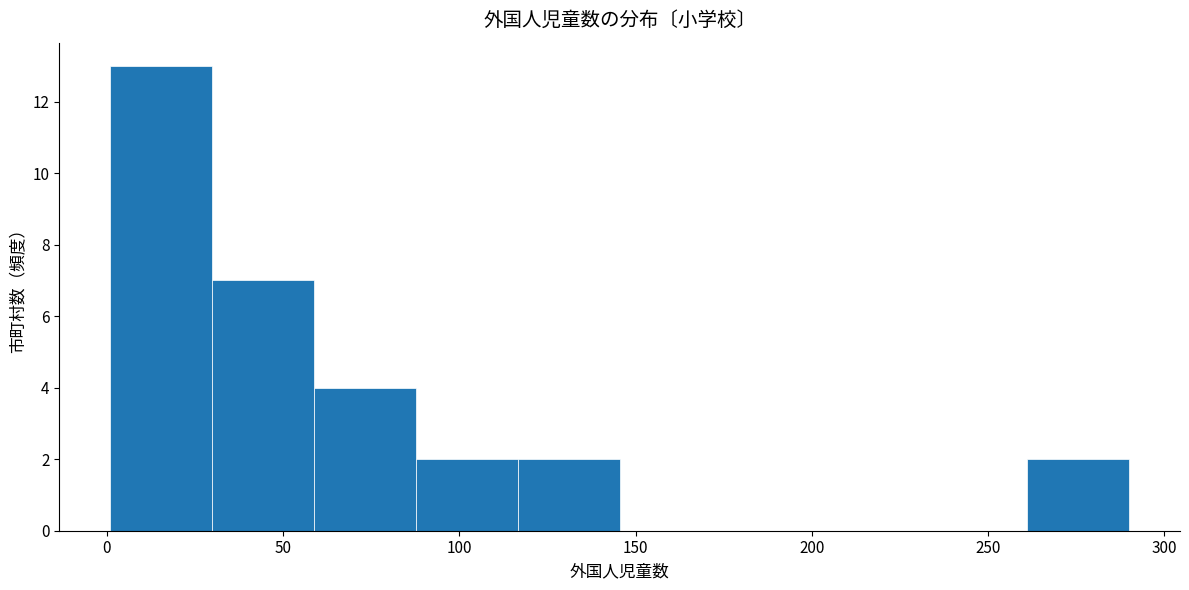

Reading left to right, list every bar in this chart as the range it spans on the x-axis followed by its height. Neither the bar edges nor the heights are printed on the chart, so give them approximately, as read against the axes.

0 to 30: 13
30 to 60: 7
60 to 90: 4
90 to 115: 2
115 to 145: 2
145 to 175: 0
175 to 205: 0
205 to 230: 0
230 to 260: 0
260 to 290: 2